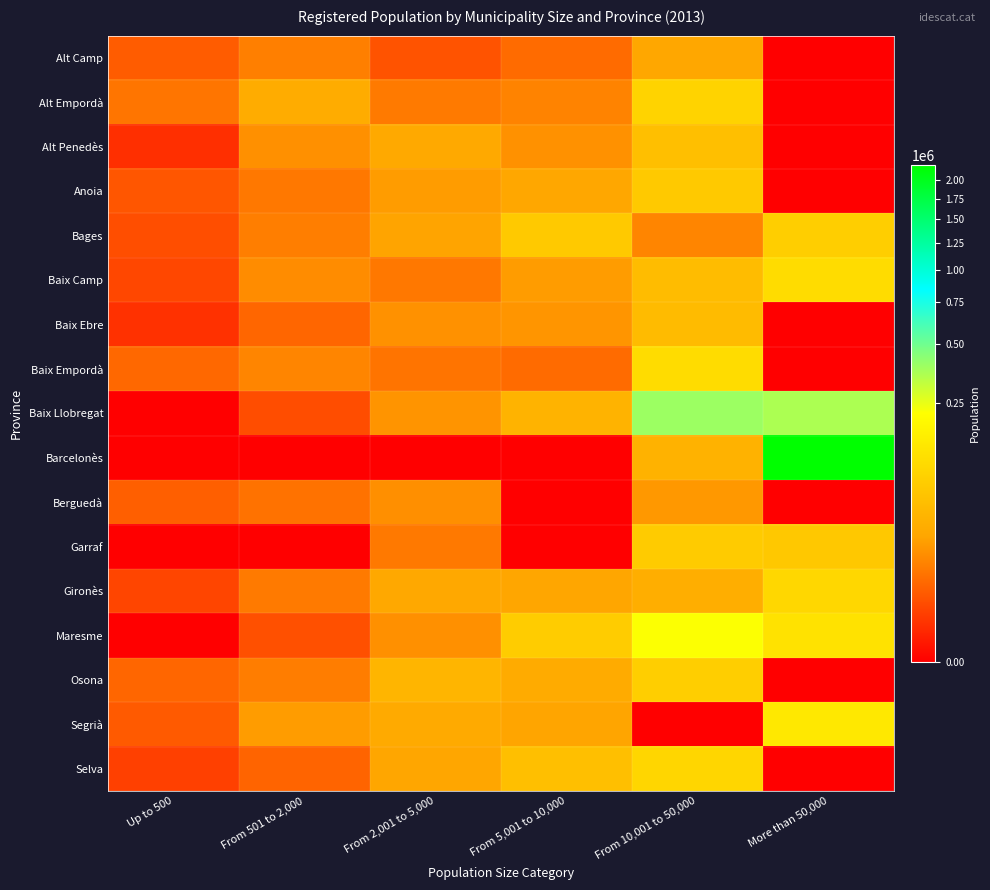

Which series changed the most between Up to 500 and From 5,001 to 10,000?

Maresme